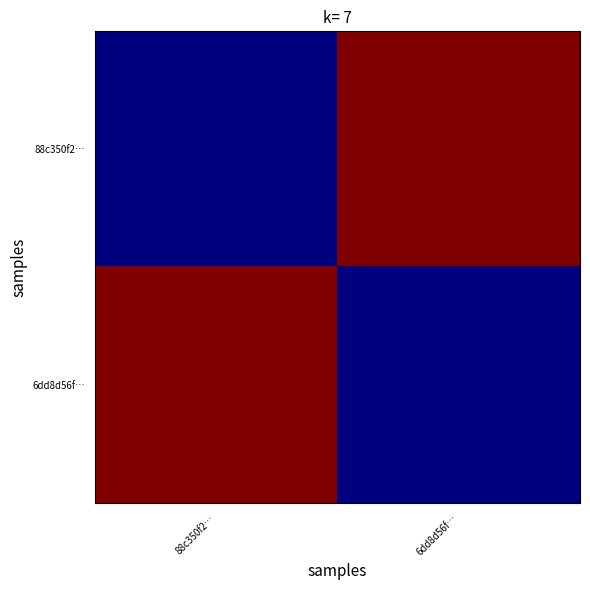

Between 6dd8d56f… and 88c350f2…, which is larger?

6dd8d56f…